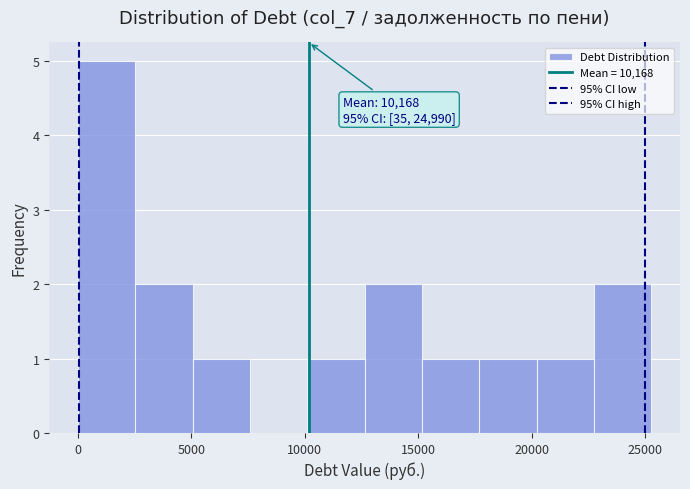

Over which range of the x-axis is the bar tallest?

0 to 2500